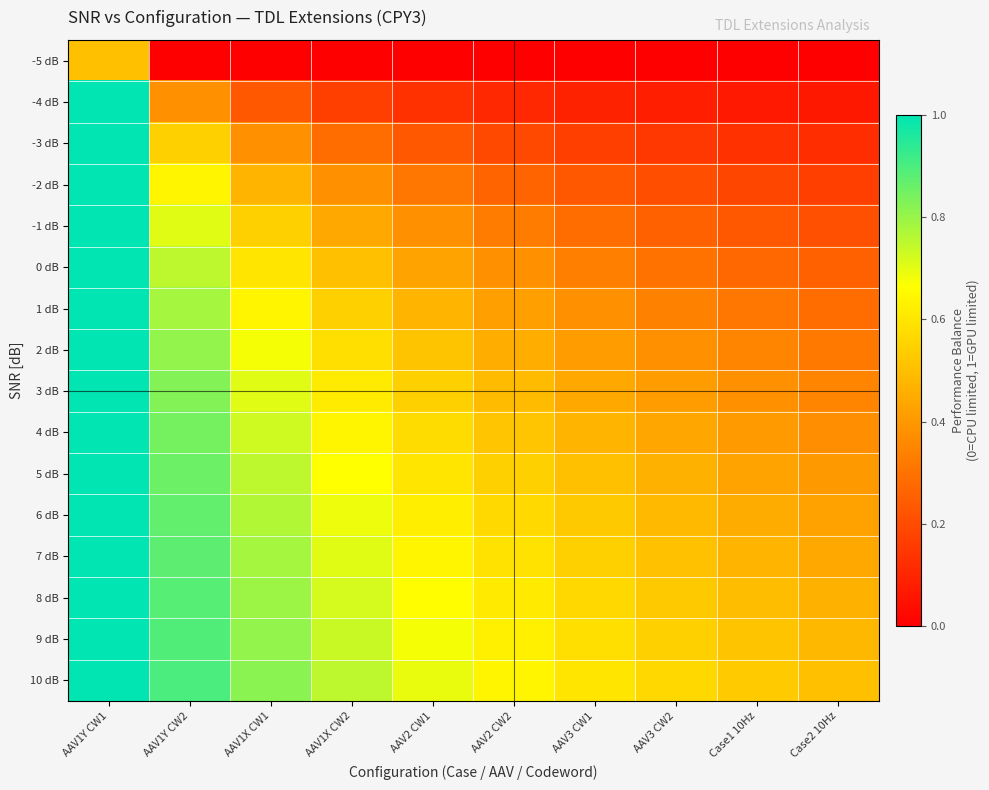

At how many categories does at least one series exceed 0?

10